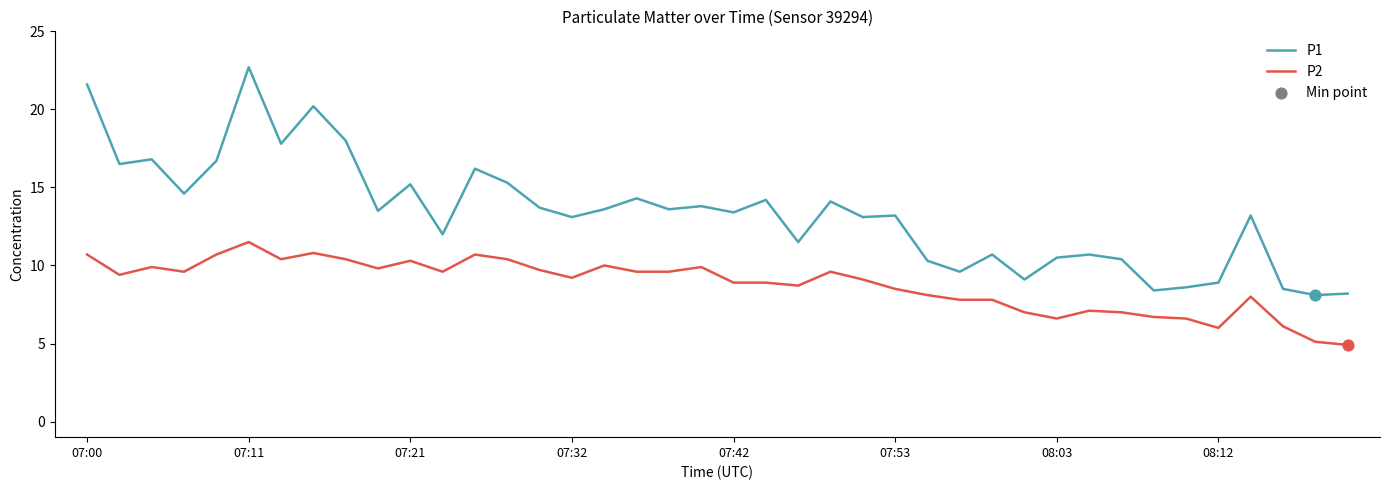

Which series has the largest total across all categories?

P1